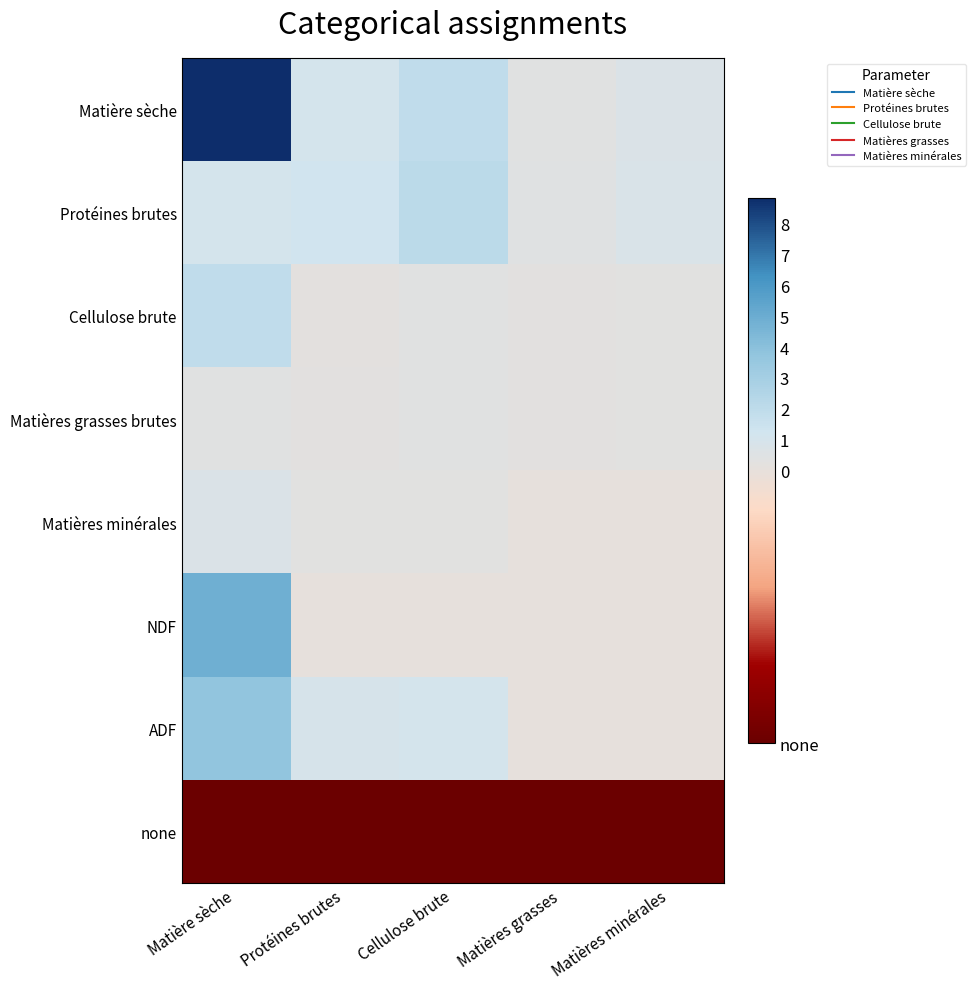

What is the total value across all series at Protéines brutes?

-9959.4